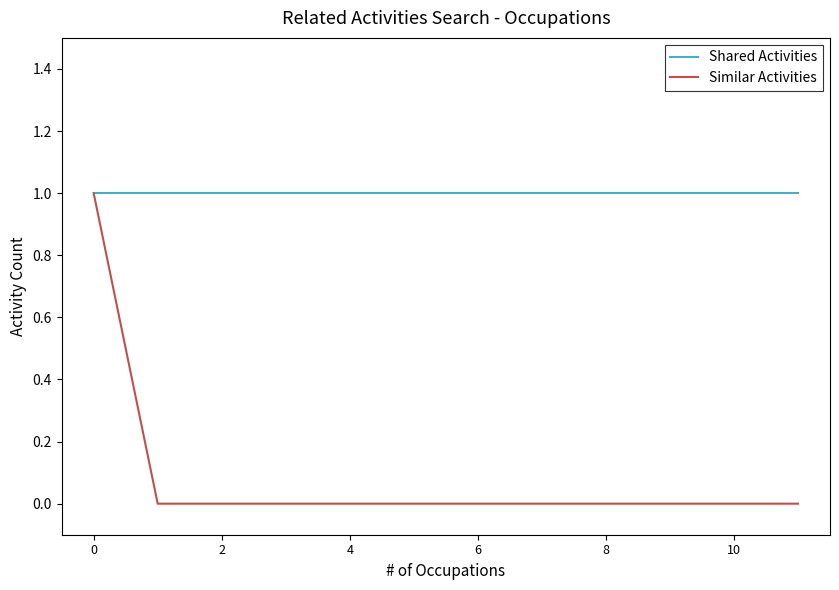

Which series has the largest range (max minus min)?

Similar Activities